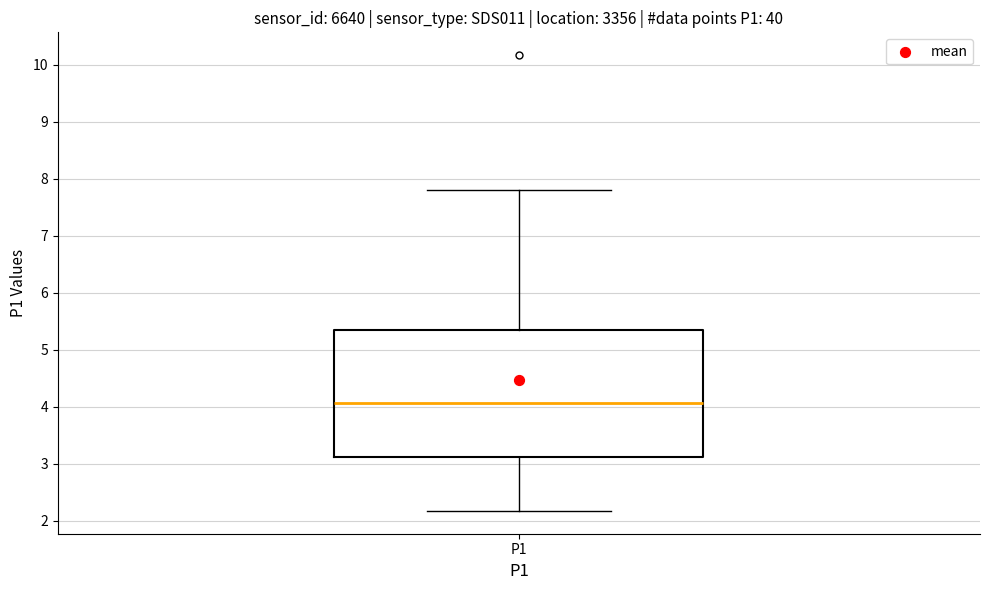

Where does the lower whisker of the box for P1 end on the y-axis? The values are not printed on the chart, so give them approximately, as read against the axis.

2.2